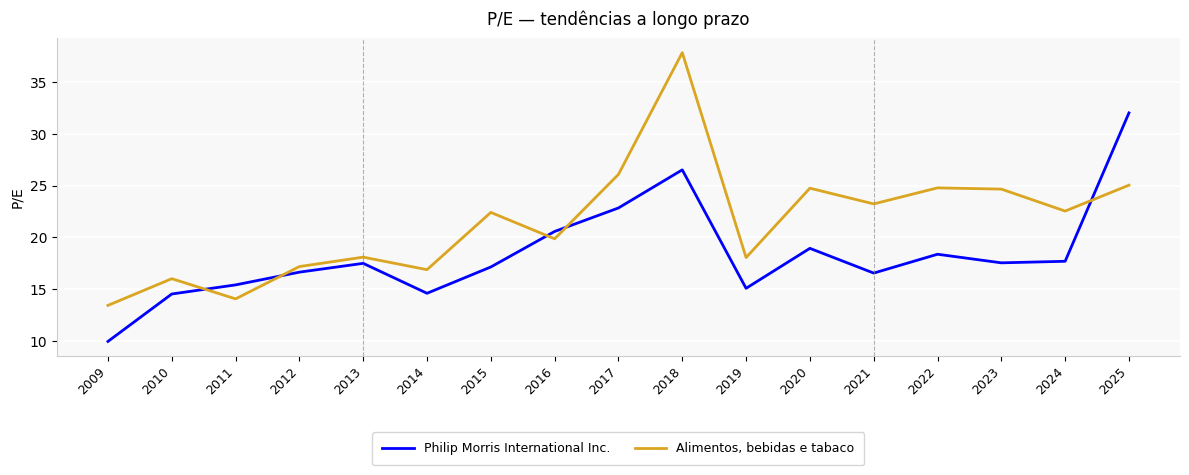

Where does the Philip Morris International Inc. series first go above 17?

2013